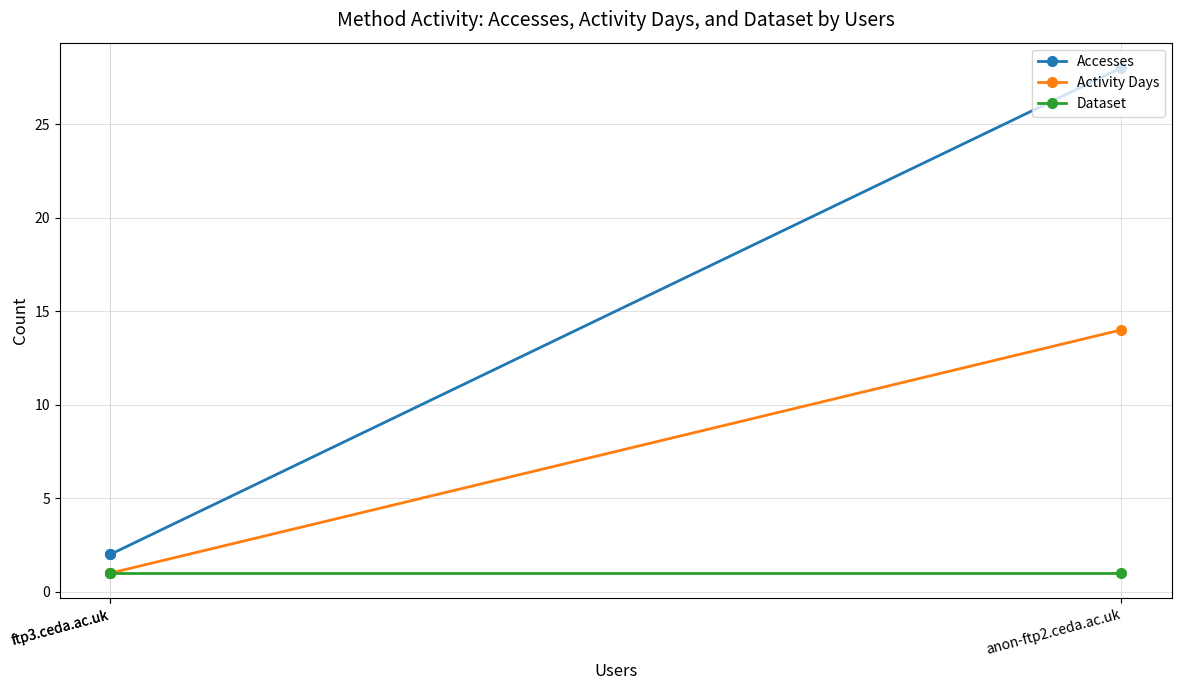

Is it true that Dataset equals 1 at ftp3.ceda.ac.uk?

False